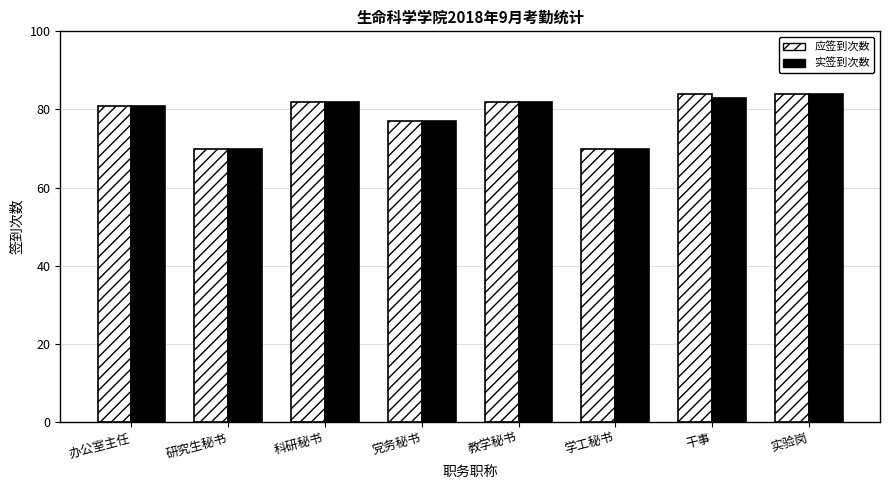

How many 应签到次数 values are between 77 and 84?

6